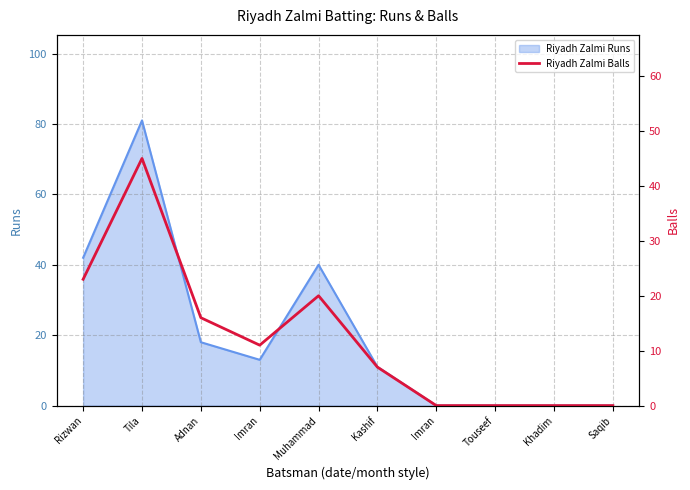

Where is the data nearest to the value 22?

Rizwan